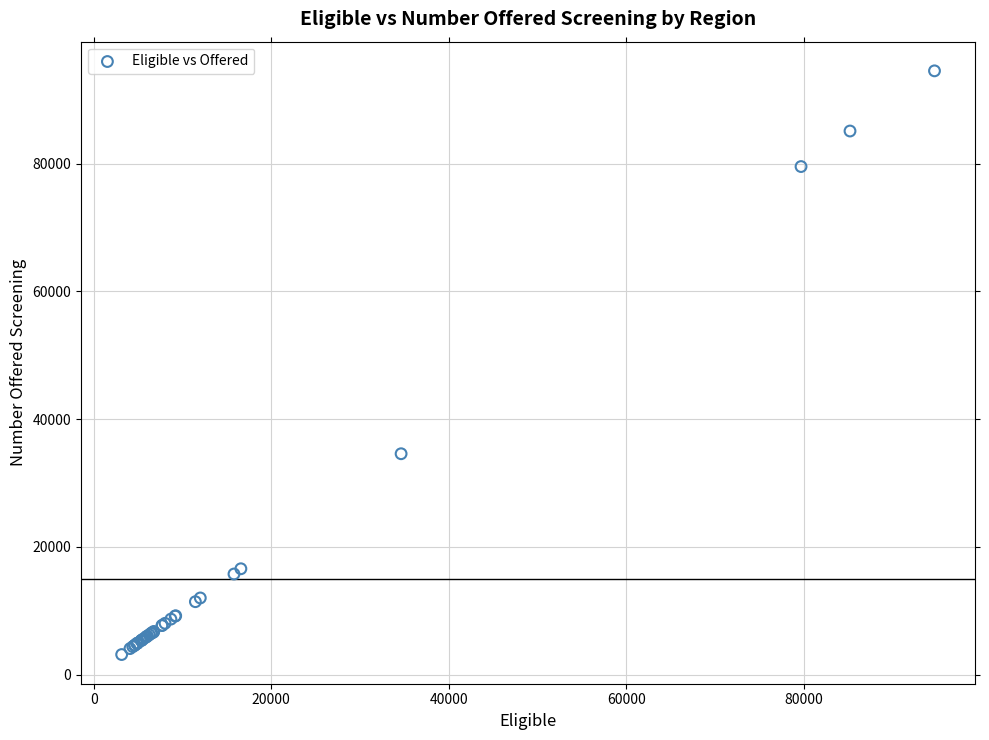

What Y value in the scatter plot is closest to 48842?

34588